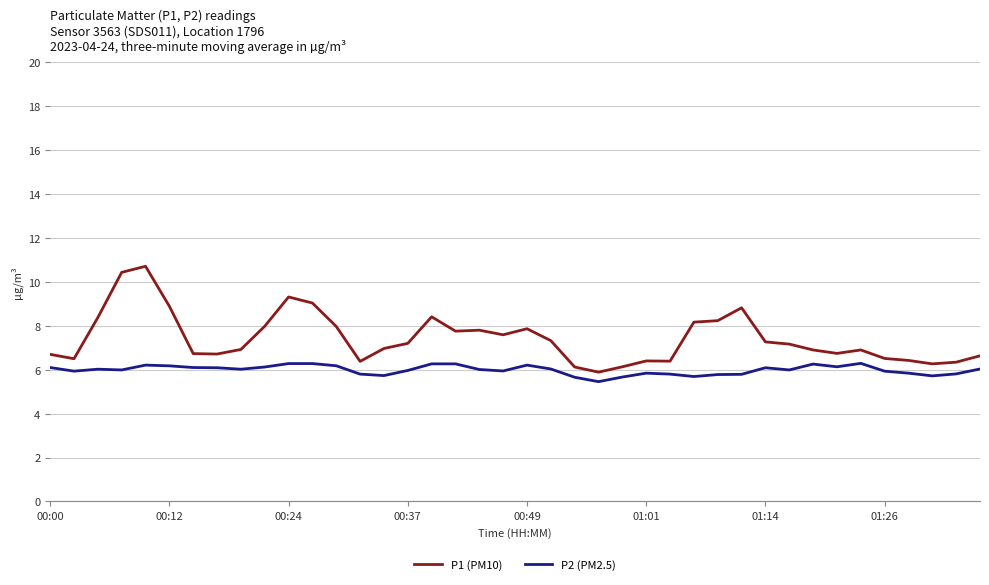

How many distinct data groups are displayed?

2